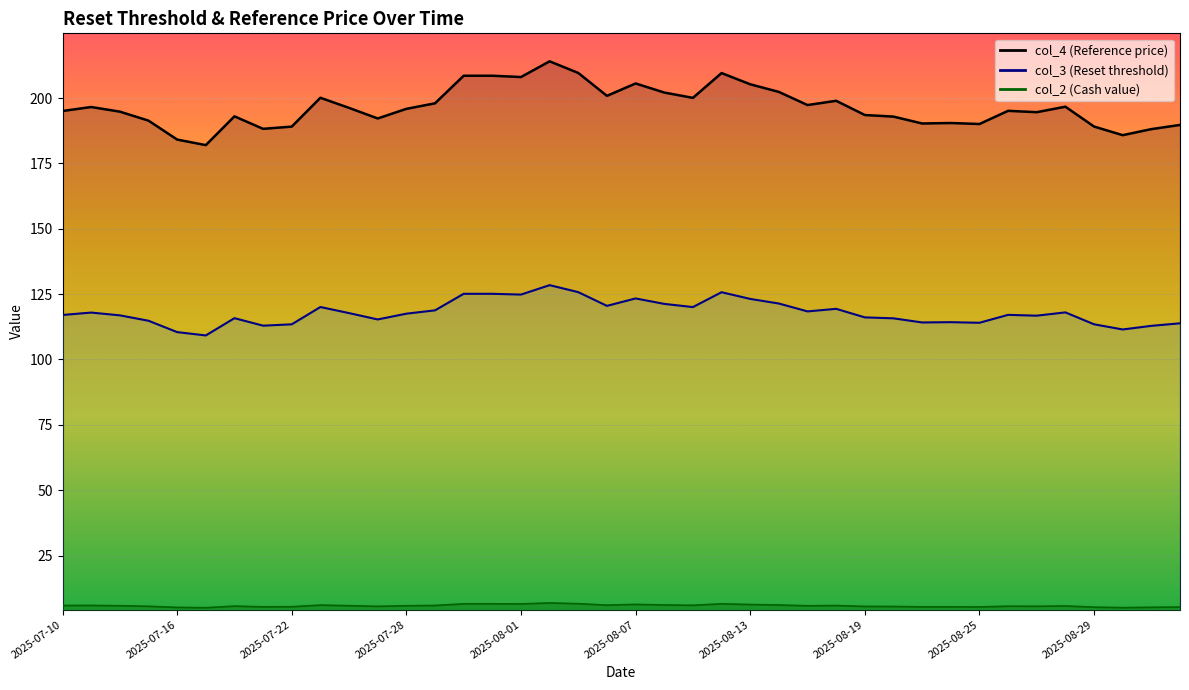

Which category has the lowest value in the col_3 (Reset threshold) series?

2025-07-17